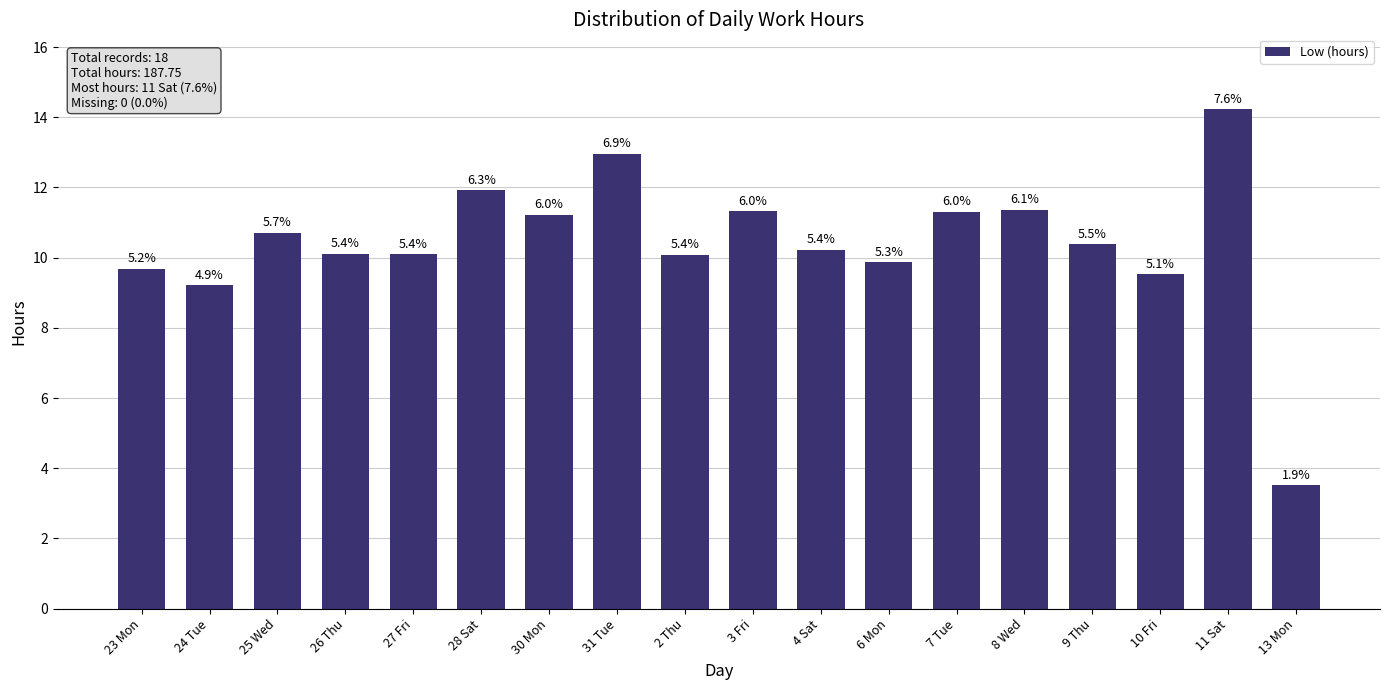

Does the chart contain any negative values?

No